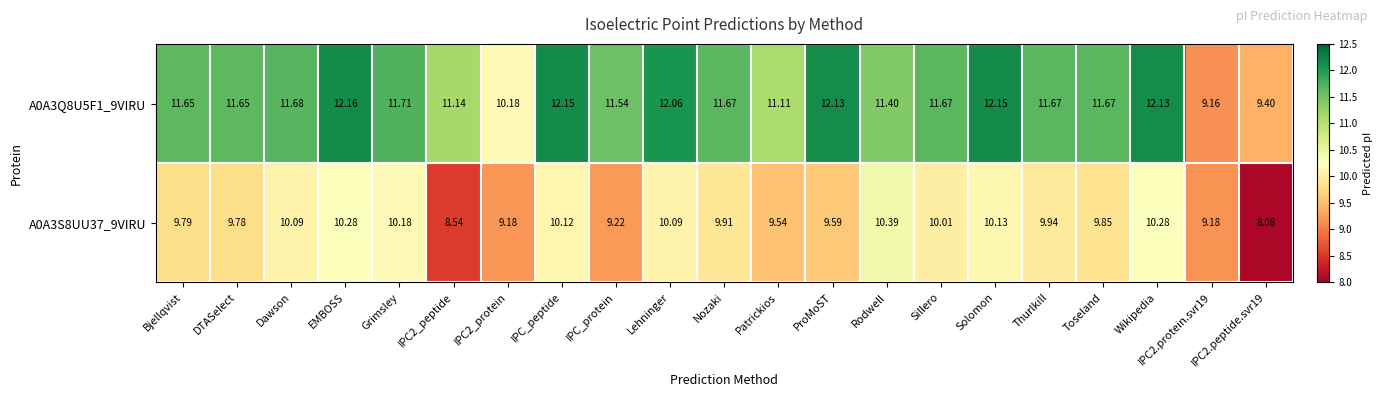

At which category is the sum across all series the highest?

EMBOSS